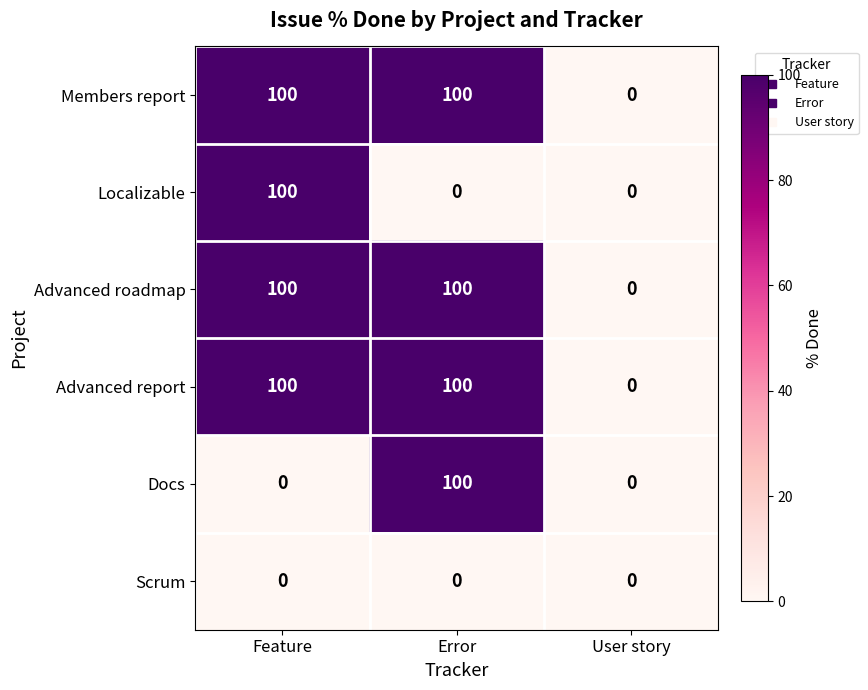

True or false: Docs has a value of 0 at User story.

True